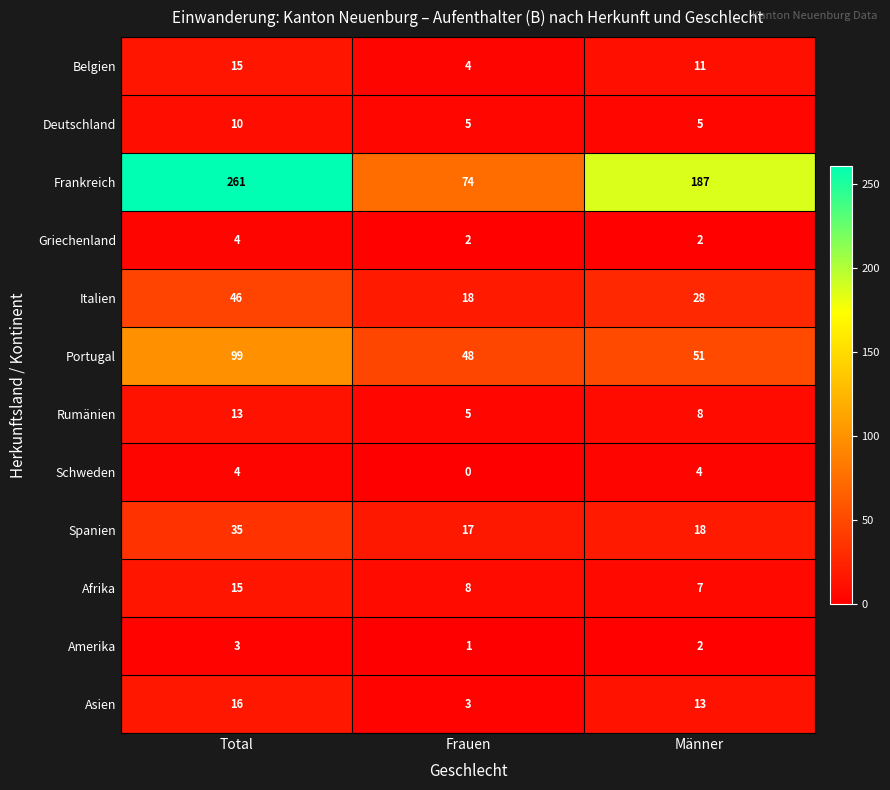

What is the average value of the Frankreich series?

174